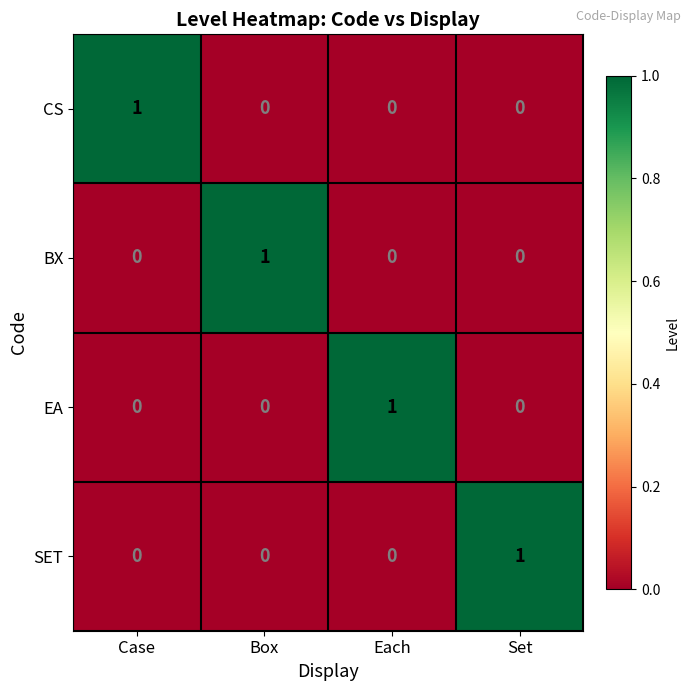

At which label does CS reach its peak?

Case